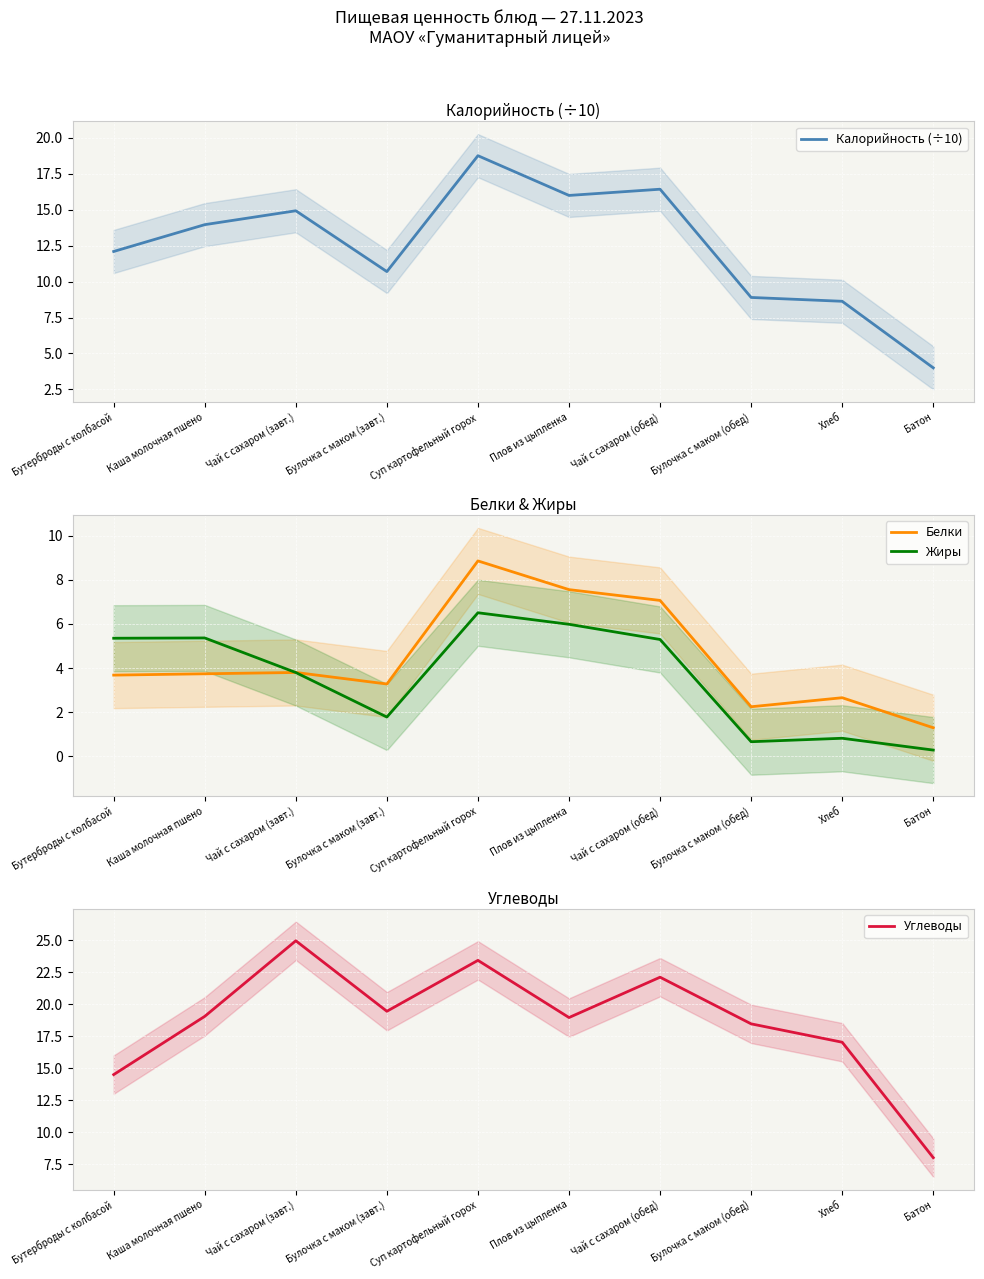

Rank the series by their maximum value, from highest to lowest.

Углеводы, Калорийность (÷10), Белки, Жиры